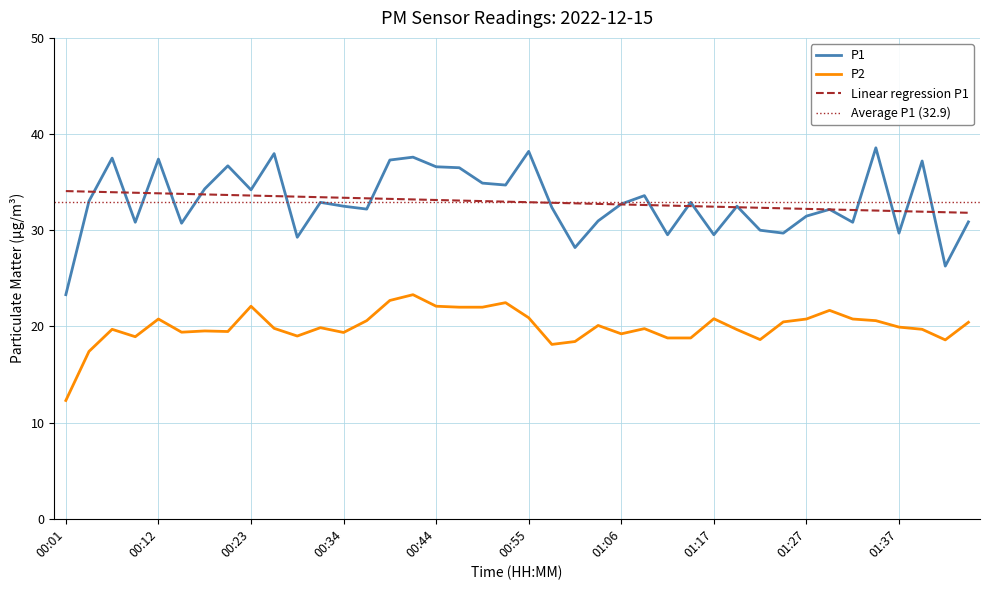

At which category does P2 reach its first local valley?

00:09